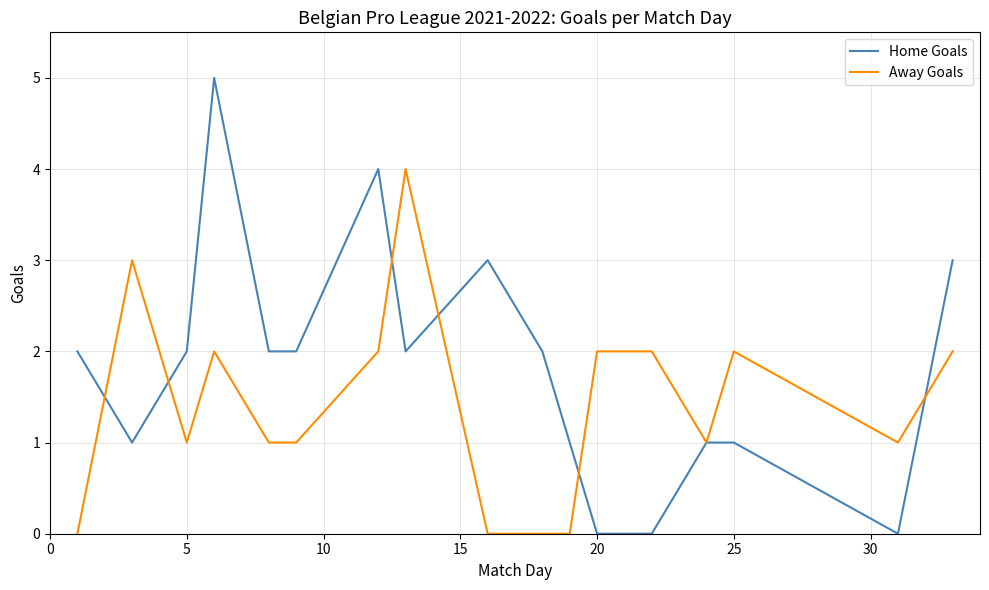

Which series has the largest range (max minus min)?

Home Goals